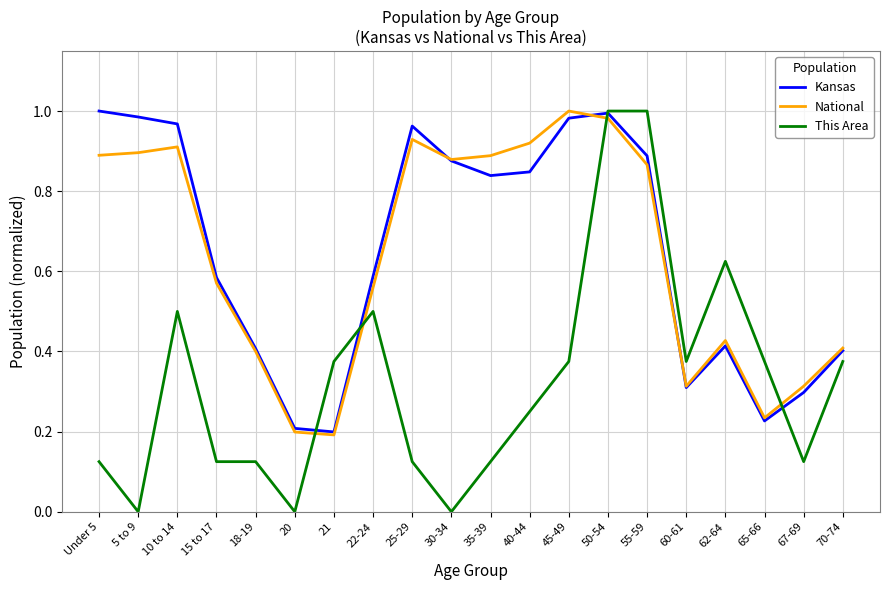

Which series has the largest range (max minus min)?

This Area